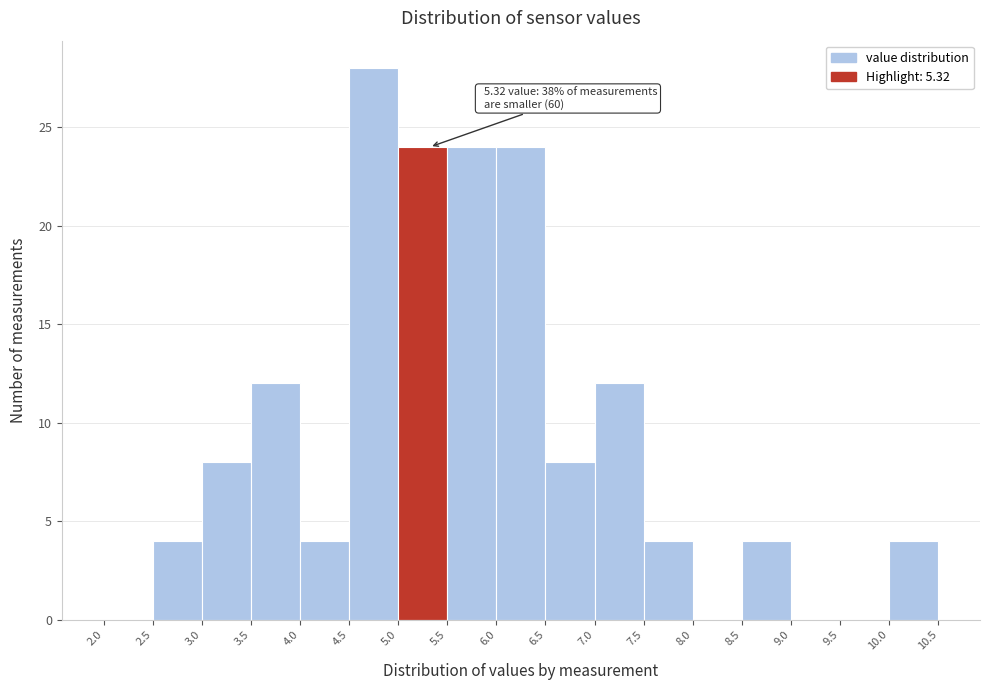

Which range on the x-axis has the tallest bar?

4.5 to 5.0